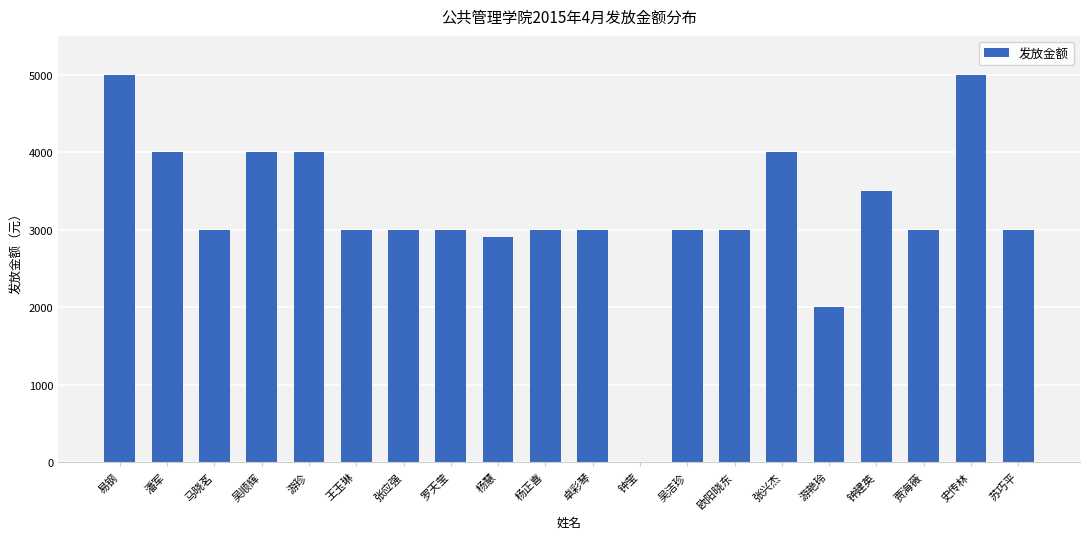

What is the sum of all values?

64400